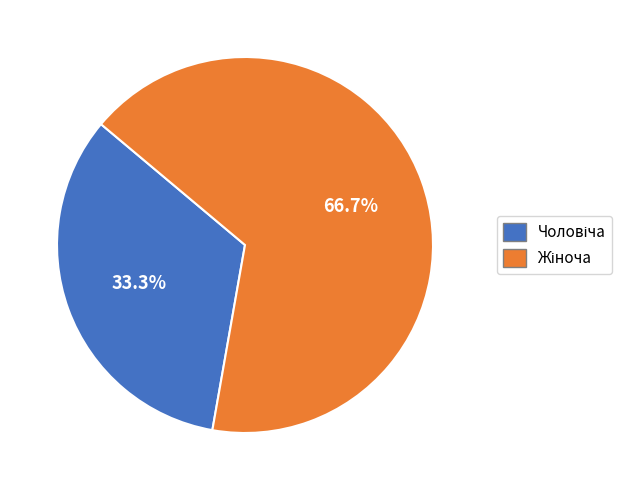

To the nearest percent, what is the average slice percentage?

50%